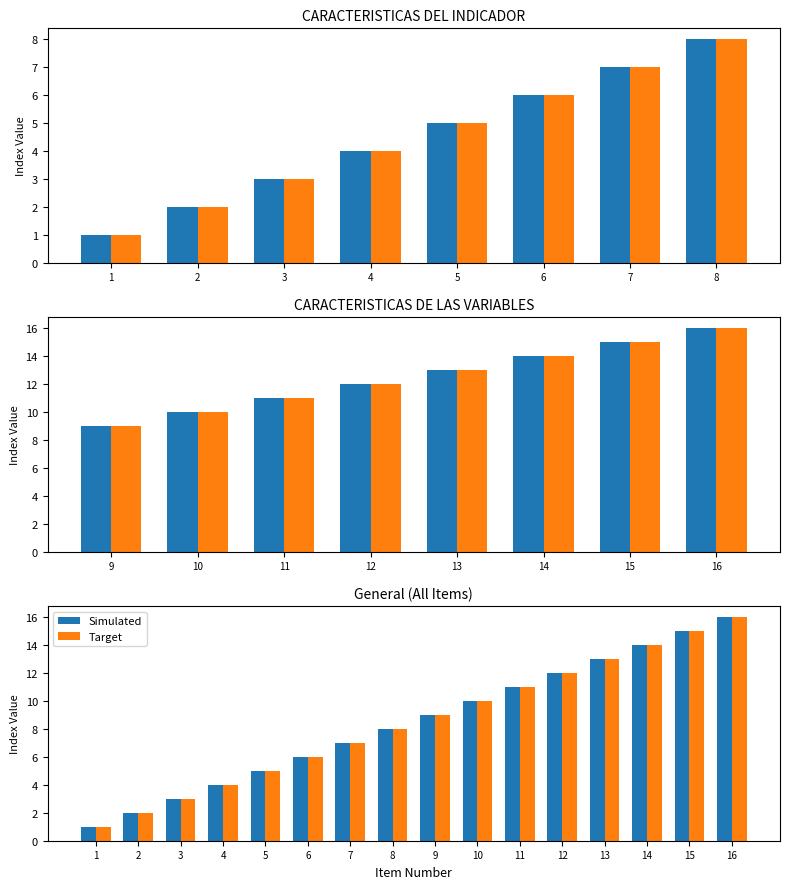

What is the maximum value for Simulated?

16